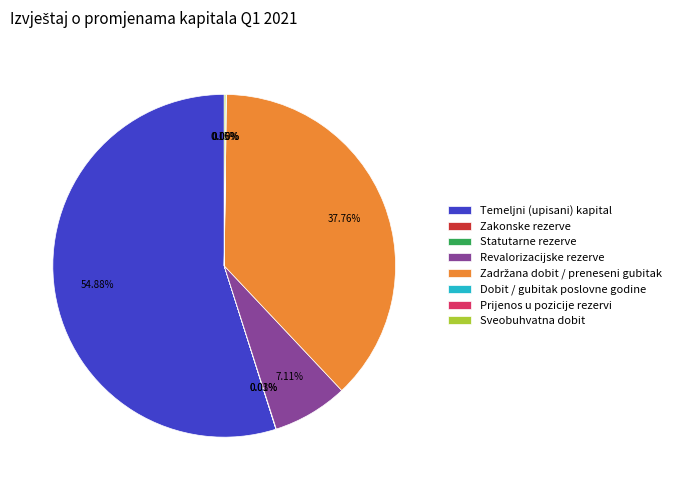

What is the largest slice in the pie chart?

Temeljni (upisani) kapital